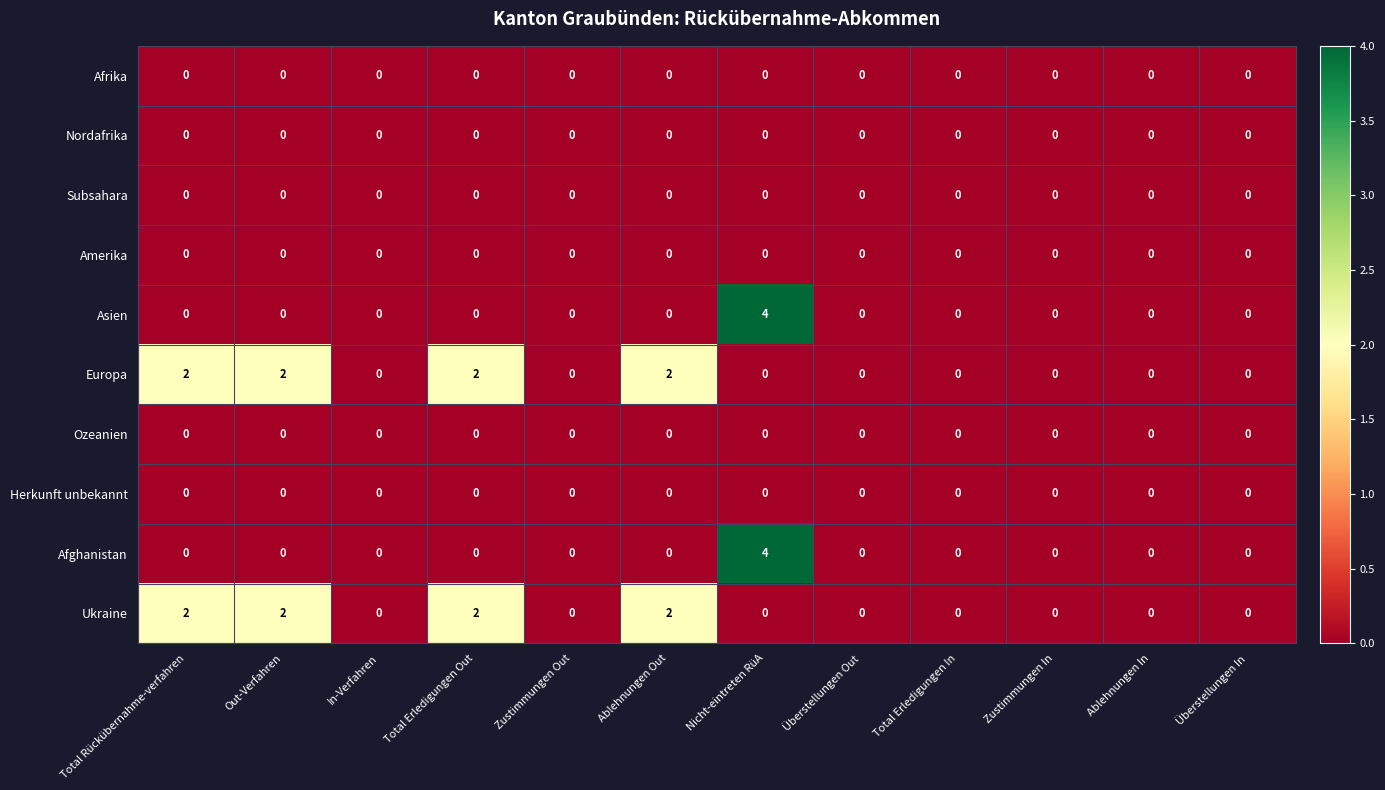

Which label corresponds to the largest value in the chart?

Nicht-eintreten RüA